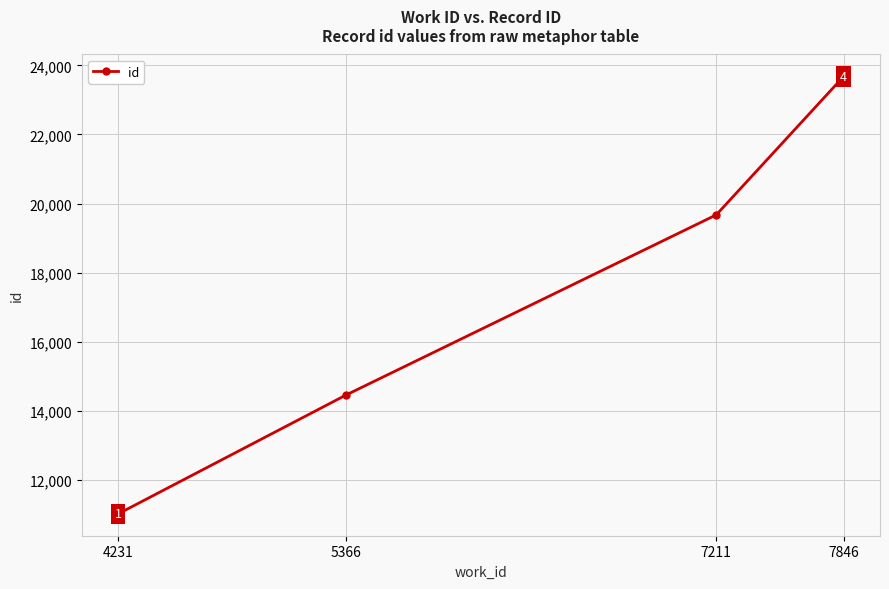

Rank the categories by value from highest to lowest.

7846, 7211, 5366, 4231